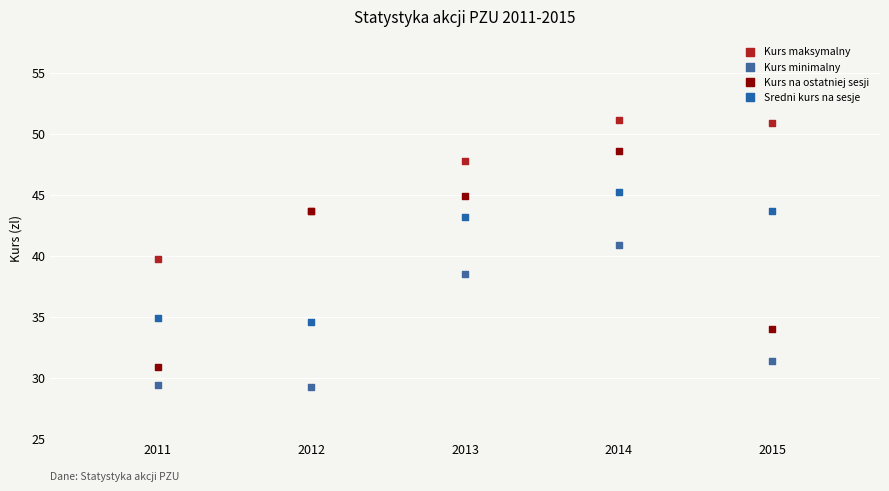

Which series reaches the minimum Y coordinate?

Kurs minimalny